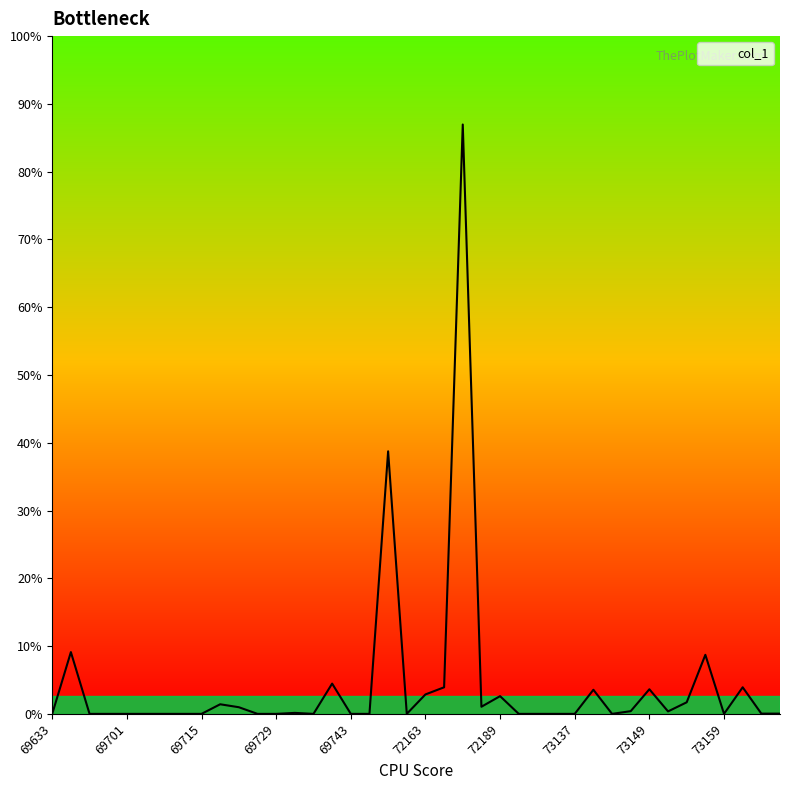

Does the chart have visible grid lines?

No